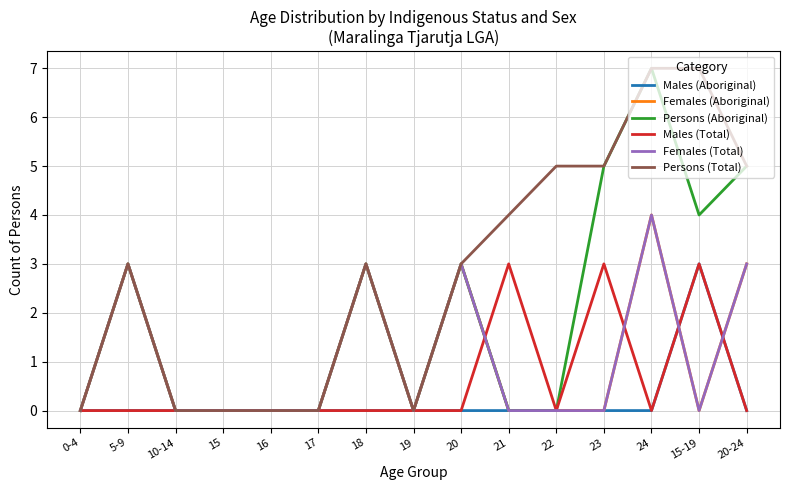

The value of Females (Aboriginal) at 21 is -2. True or false?

False